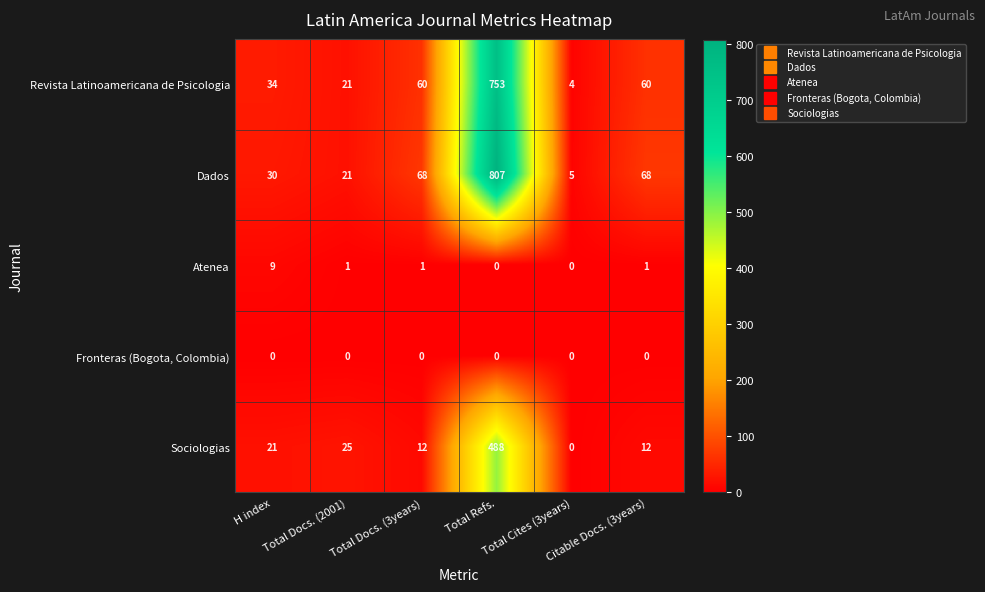

What is the maximum value shown in the chart?

807